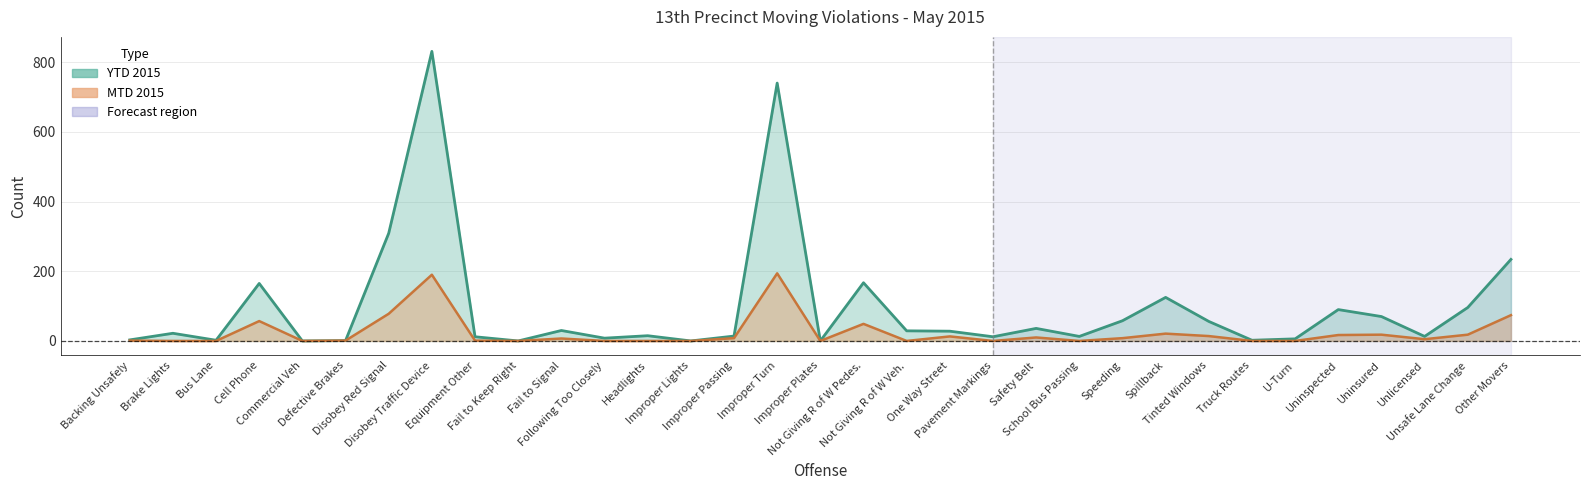

True or false: MTD 2015 and YTD 2015 intersect in this chart.

False